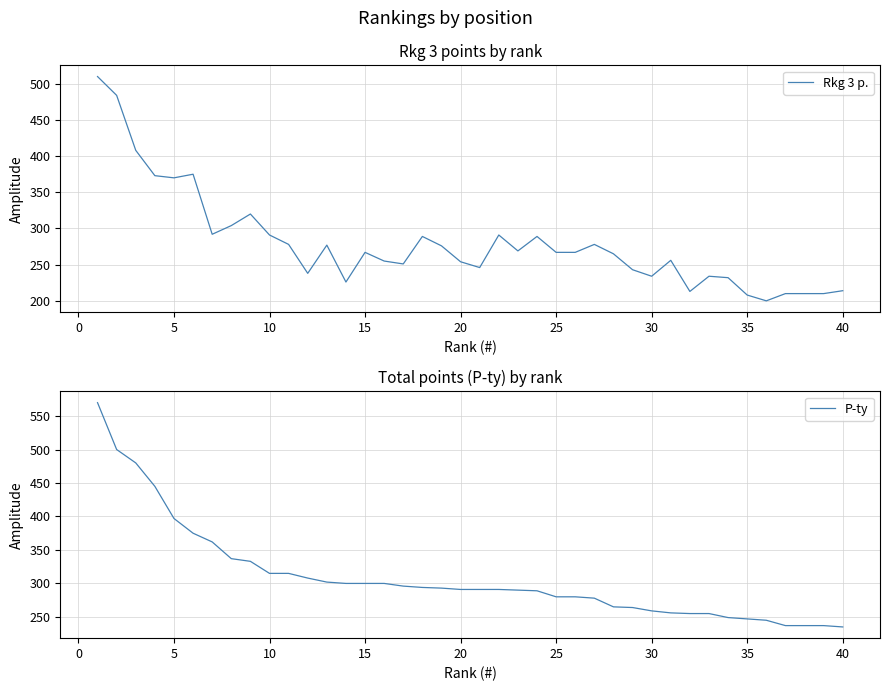

What is the lowest value of the Rkg 3 p. series?

200